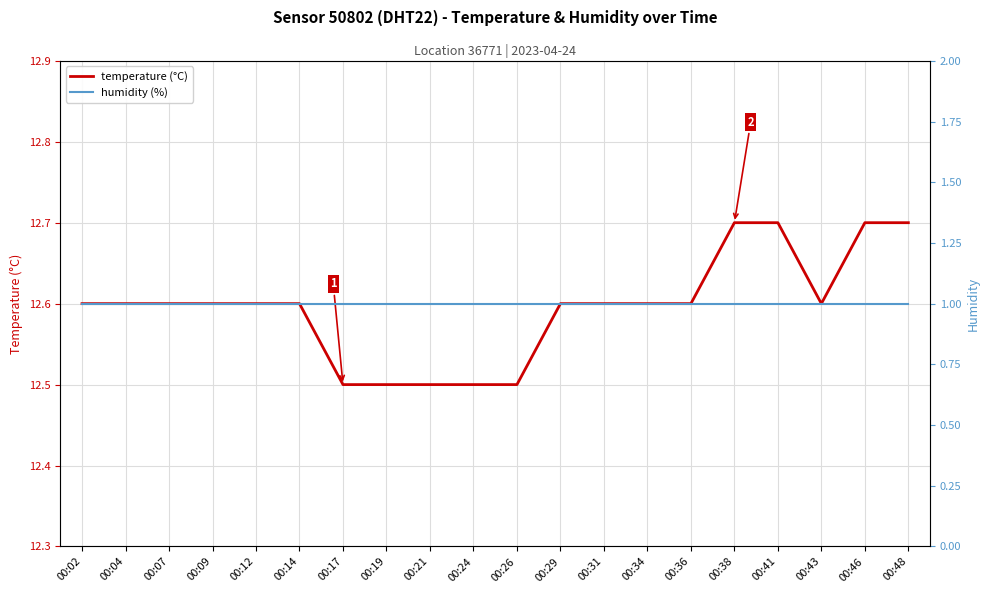

True or false: humidity (%) has a value of 1.6 at 00:26.

False